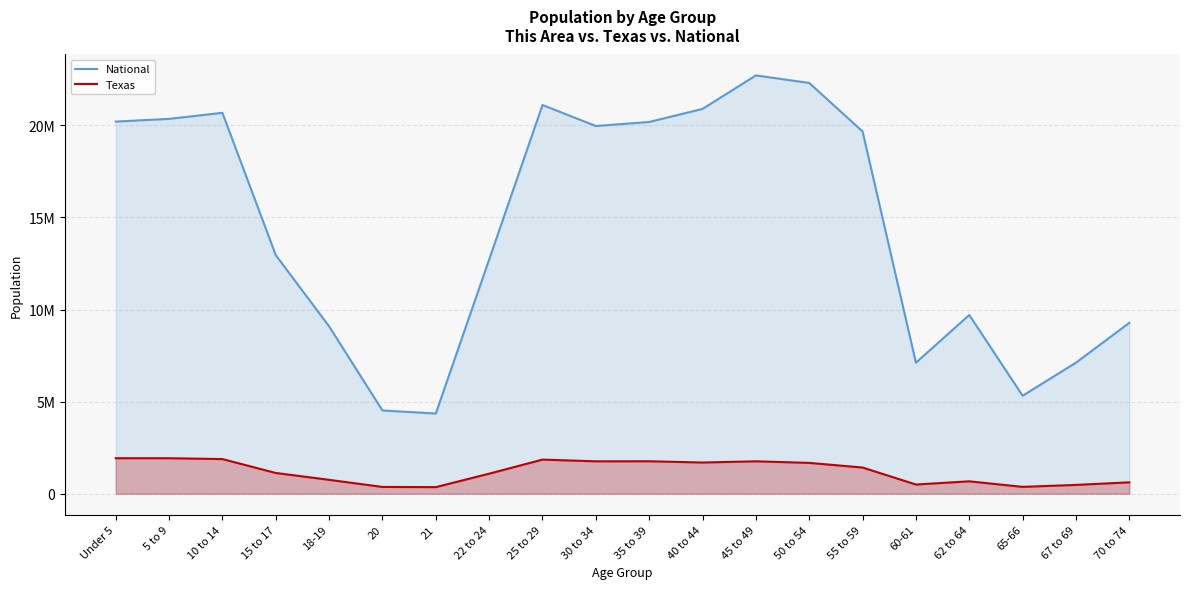

What is the difference between the highest and lowest values at 10 to 14?

18795311